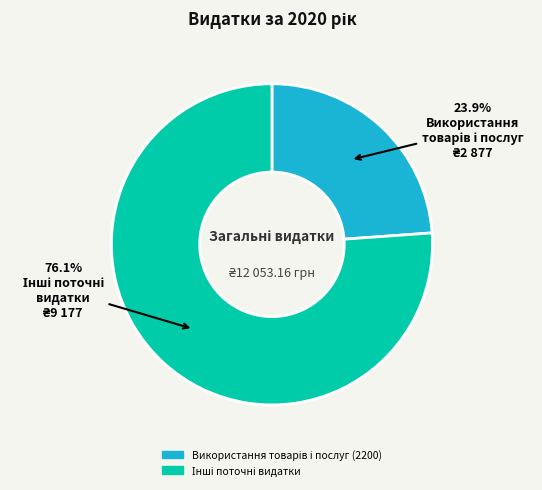

Does any single category account for the majority?

Yes